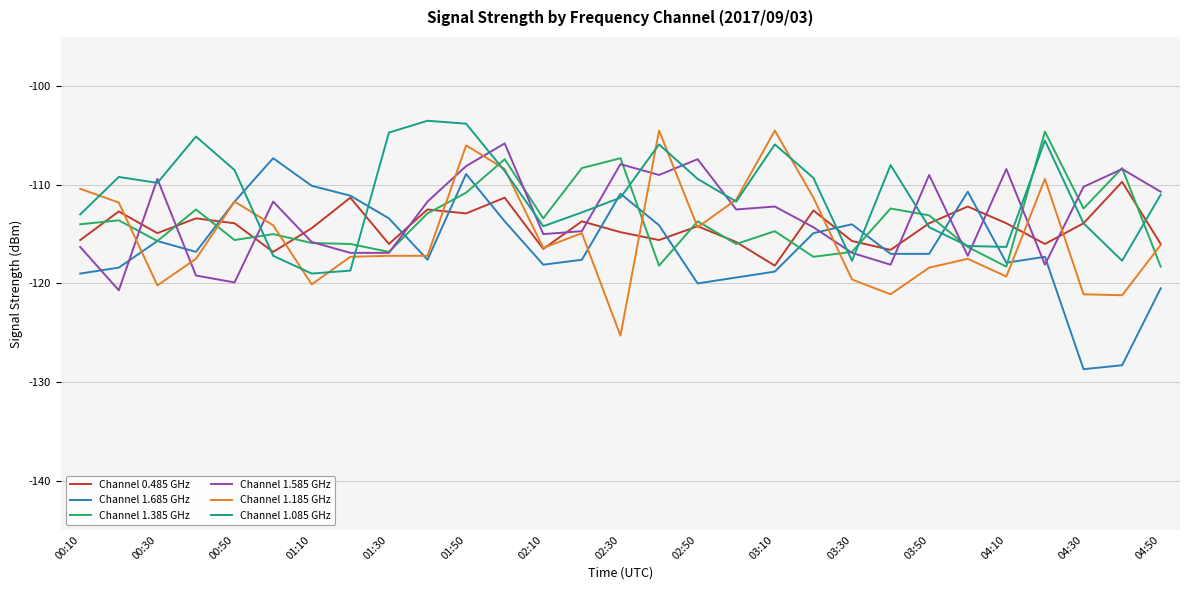

What is the greatest value displayed?

-103.5